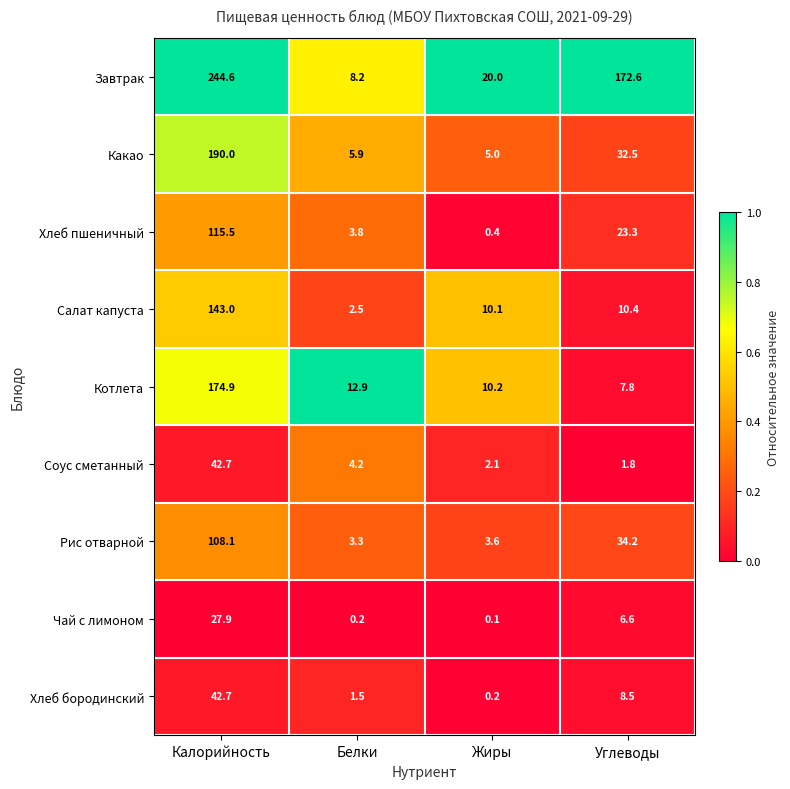

What is the difference between the Хлеб пшеничный values at Калорийность and Жиры?

115.1